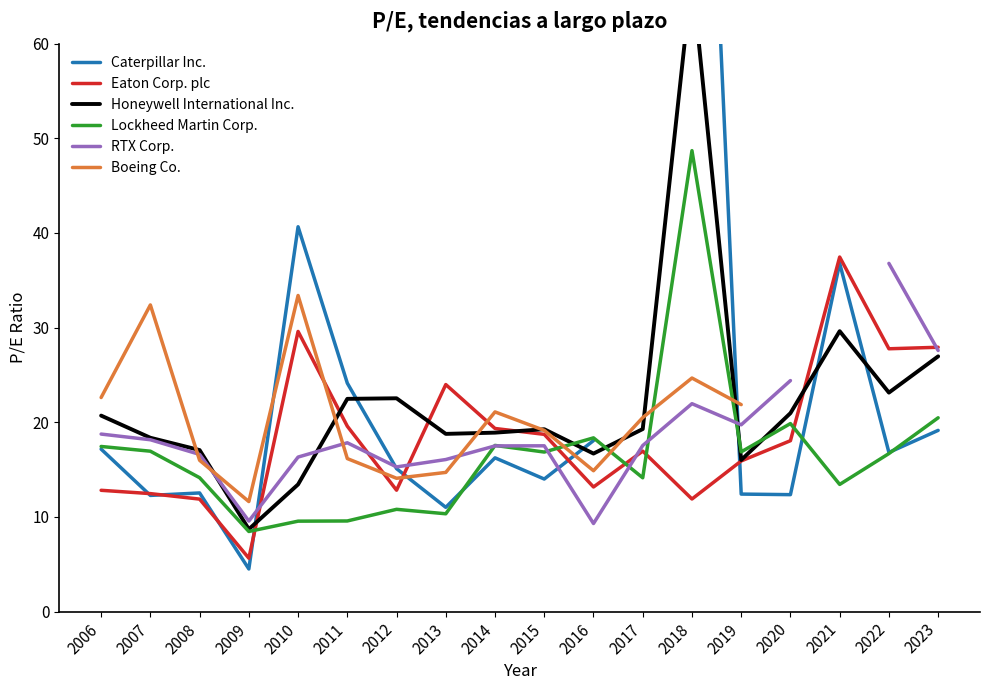

True or false: Lockheed Martin Corp. has more than 2 interior local peaks.

True